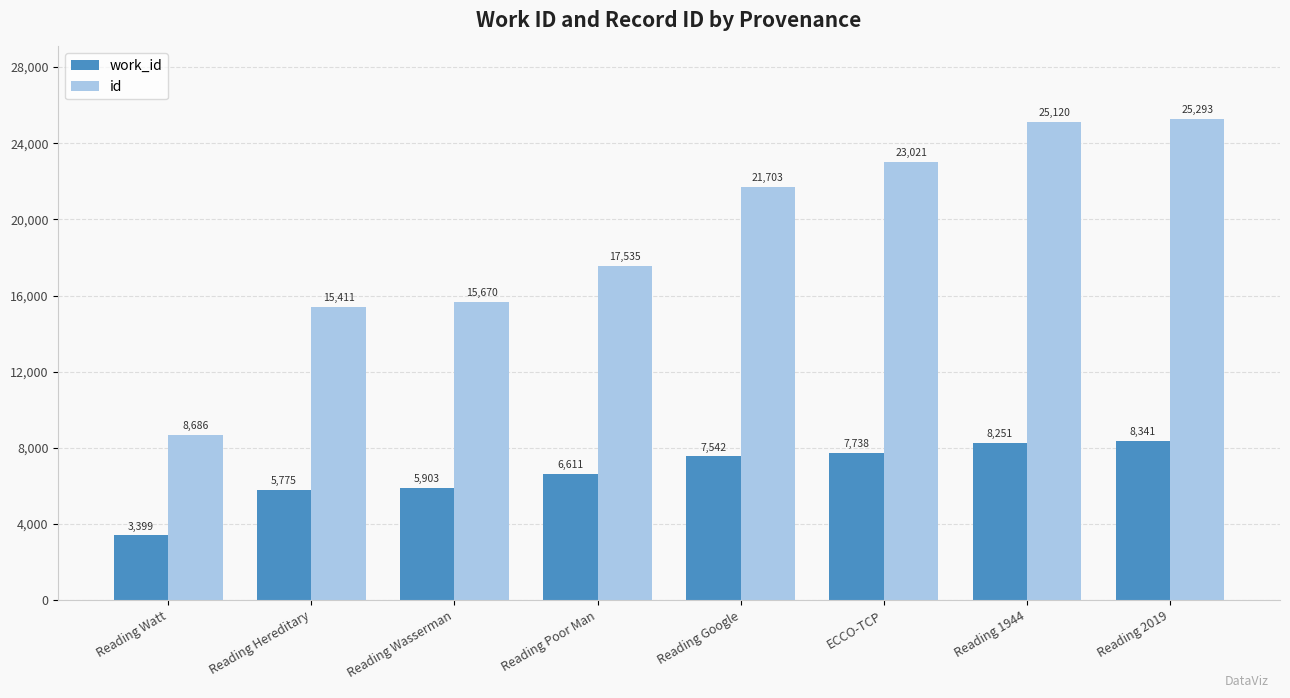

The value of work_id at Reading Google is 7542. True or false?

True